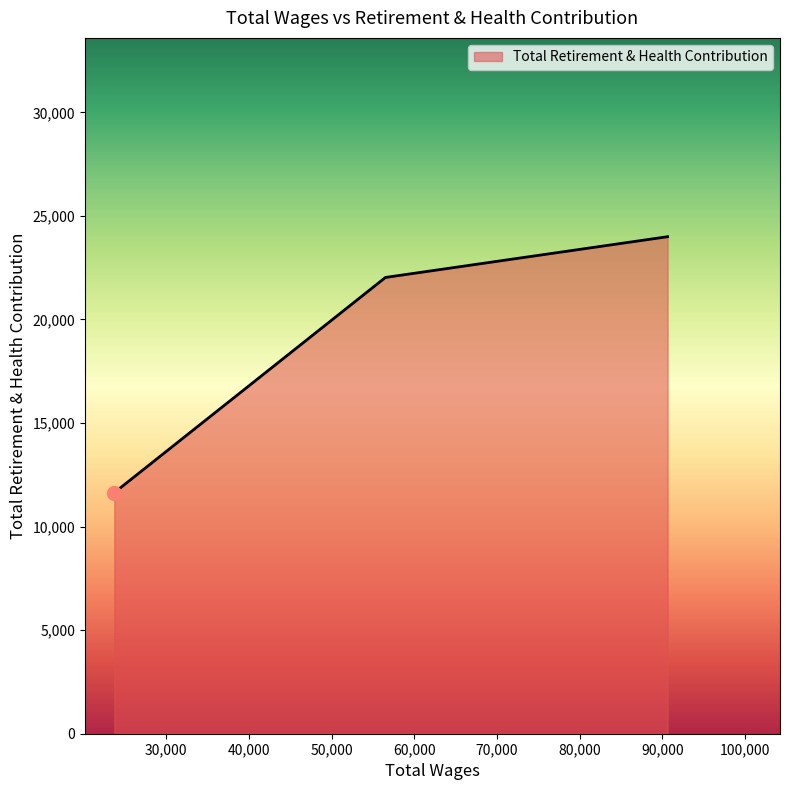

What is the average value?

19220